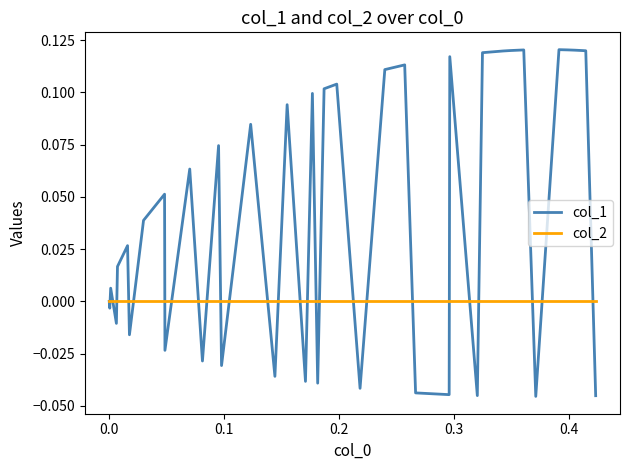

Which series has the widest spread of values?

col_1